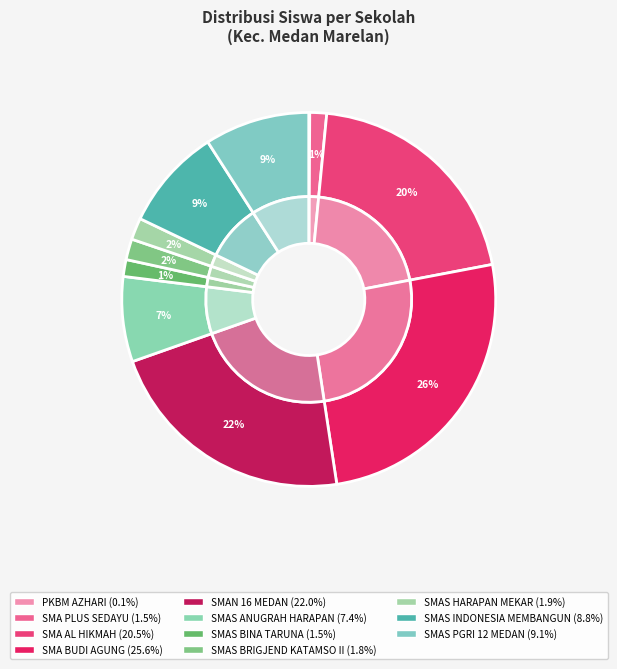

To the nearest percent, what is the combined percentage of SMAS ANUGRAH HARAPAN BANGSA and SMA PLUS SEDAYU NUSANTARA?

9%